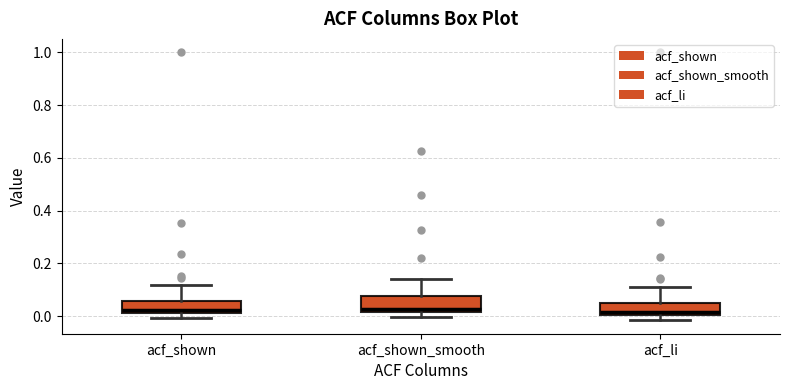

Reading left to right, read every box against the y-axis: the position of its median line, the range the box covers, and the ends of its whiskers. The values are not printed on the chart, so give them approximately, as read against the axis.

acf_shown: median 0.02 (just above the box's lower edge), box 0.02 to 0.06, whiskers 0.00 to 0.12
acf_shown_smooth: median 0.02 (just above the box's lower edge), box 0.02 to 0.08, whiskers 0.00 to 0.14
acf_li: median 0.02, box 0.00 to 0.06, whiskers -0.02 to 0.12